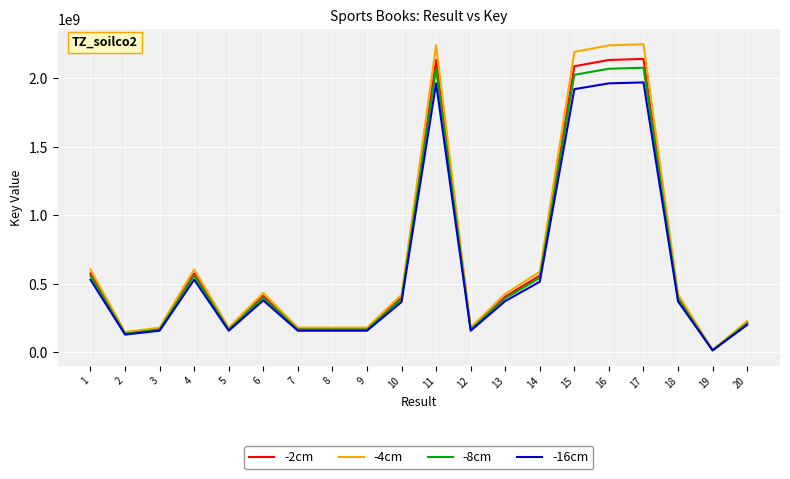

The value of -16cm at 18 is 372065452.4. True or false?

True